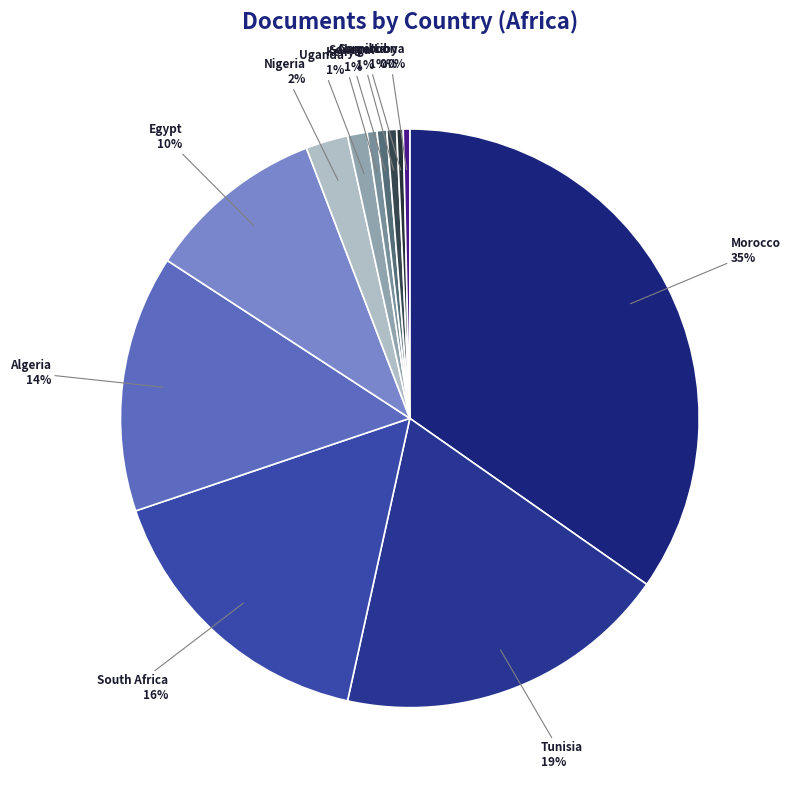

What is the largest slice in the pie chart?

Morocco